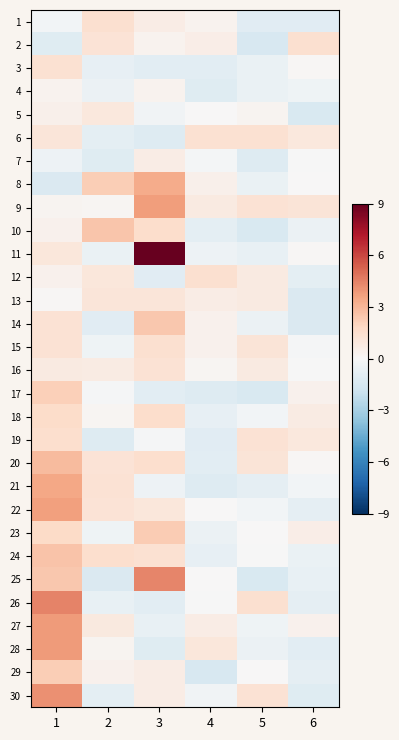

Which category has the lowest value across all series?

4